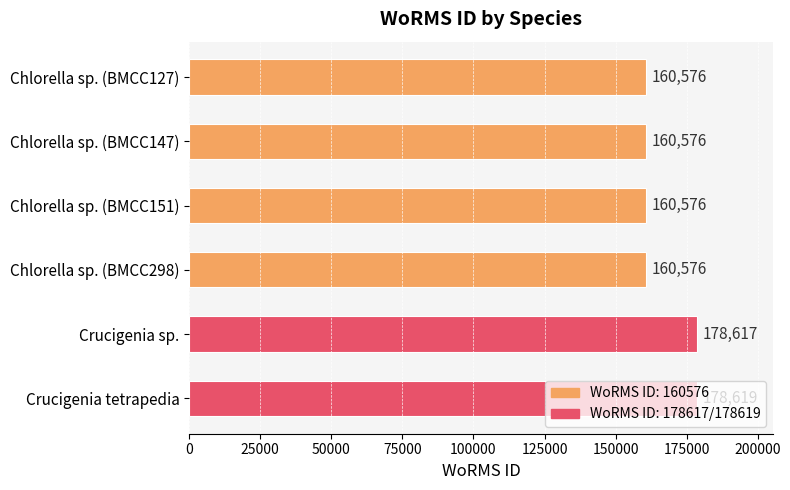

What is the difference between the second highest and minimum values?

18041